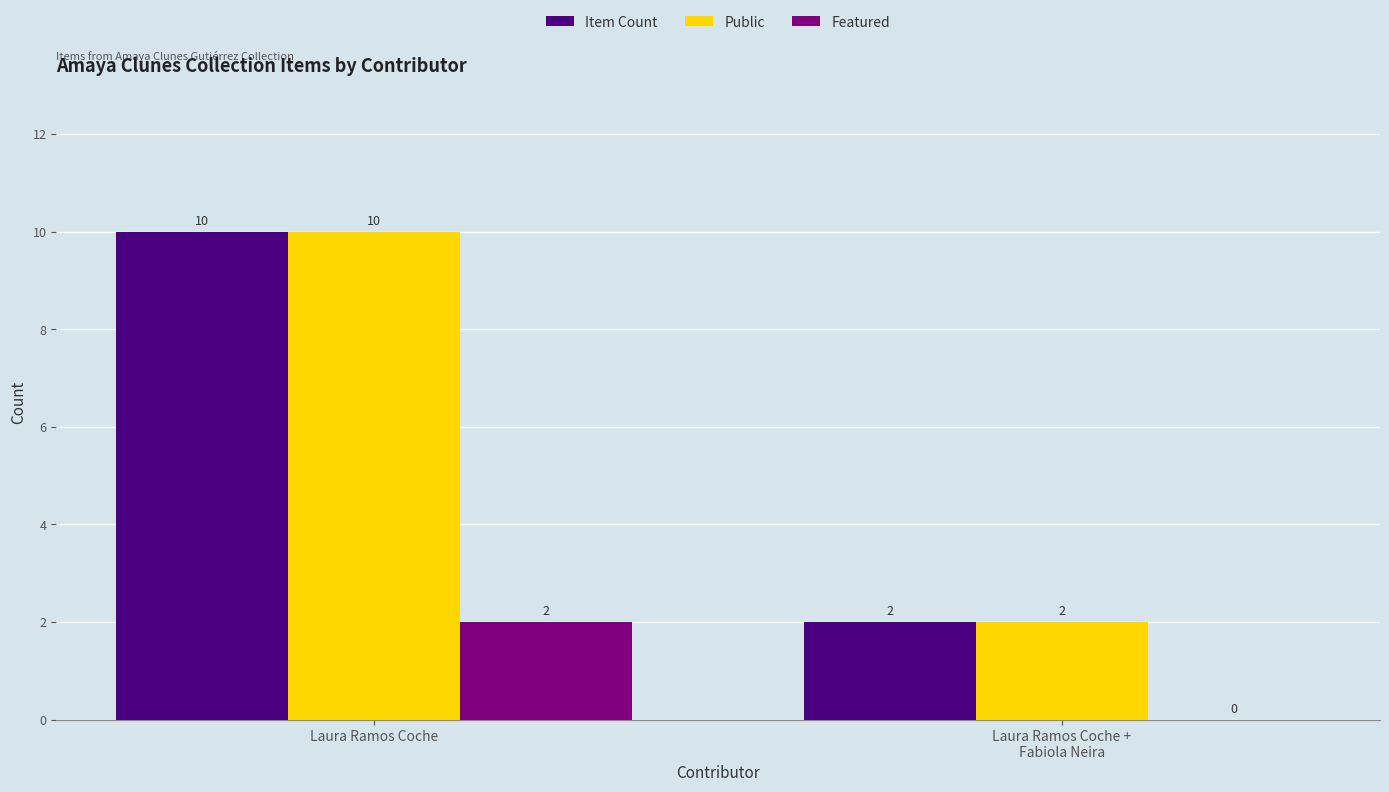

At which category is the sum across all series the highest?

Laura Ramos Coche